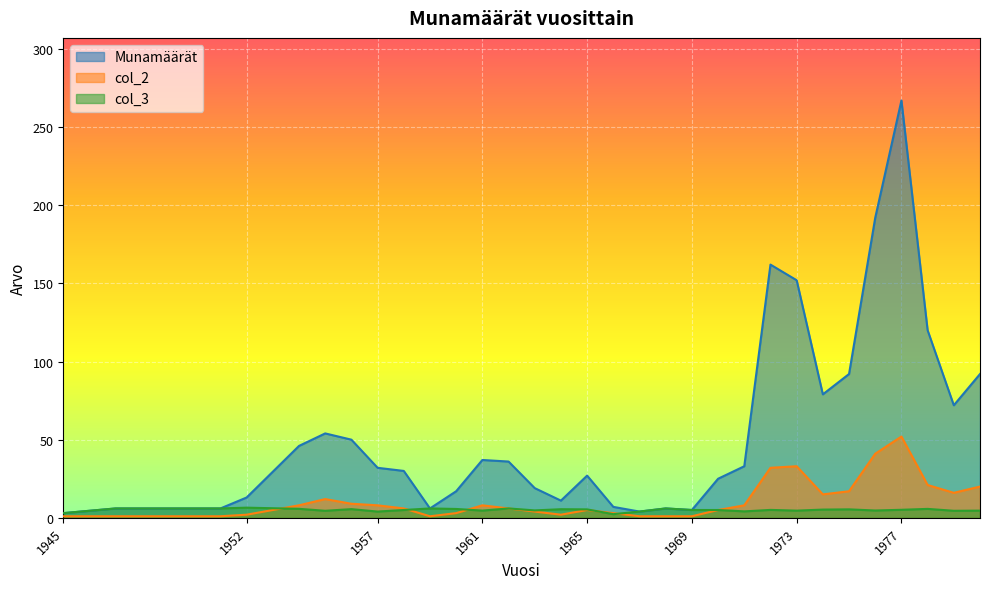

Where is the first local maximum for col_2?

1955